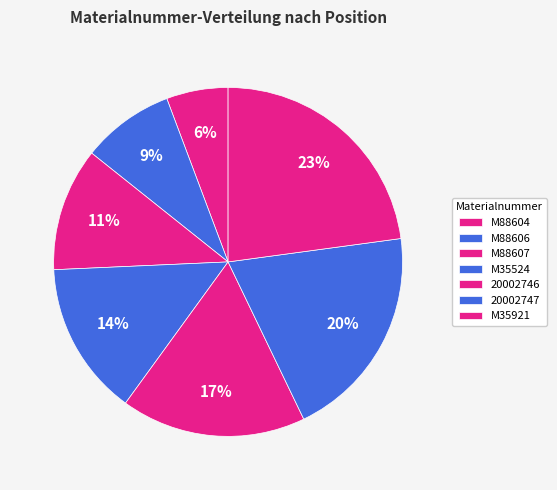

To the nearest percent, what portion does 20002746 represent?

17%